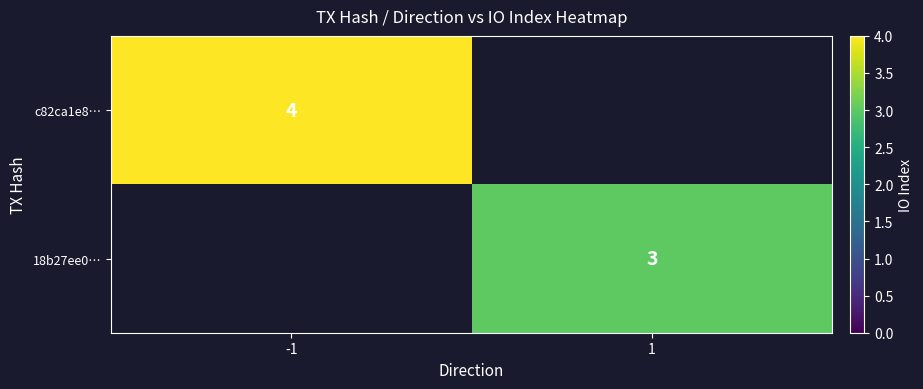

The c82ca1e8… series shows 6 at -1. True or false?

False